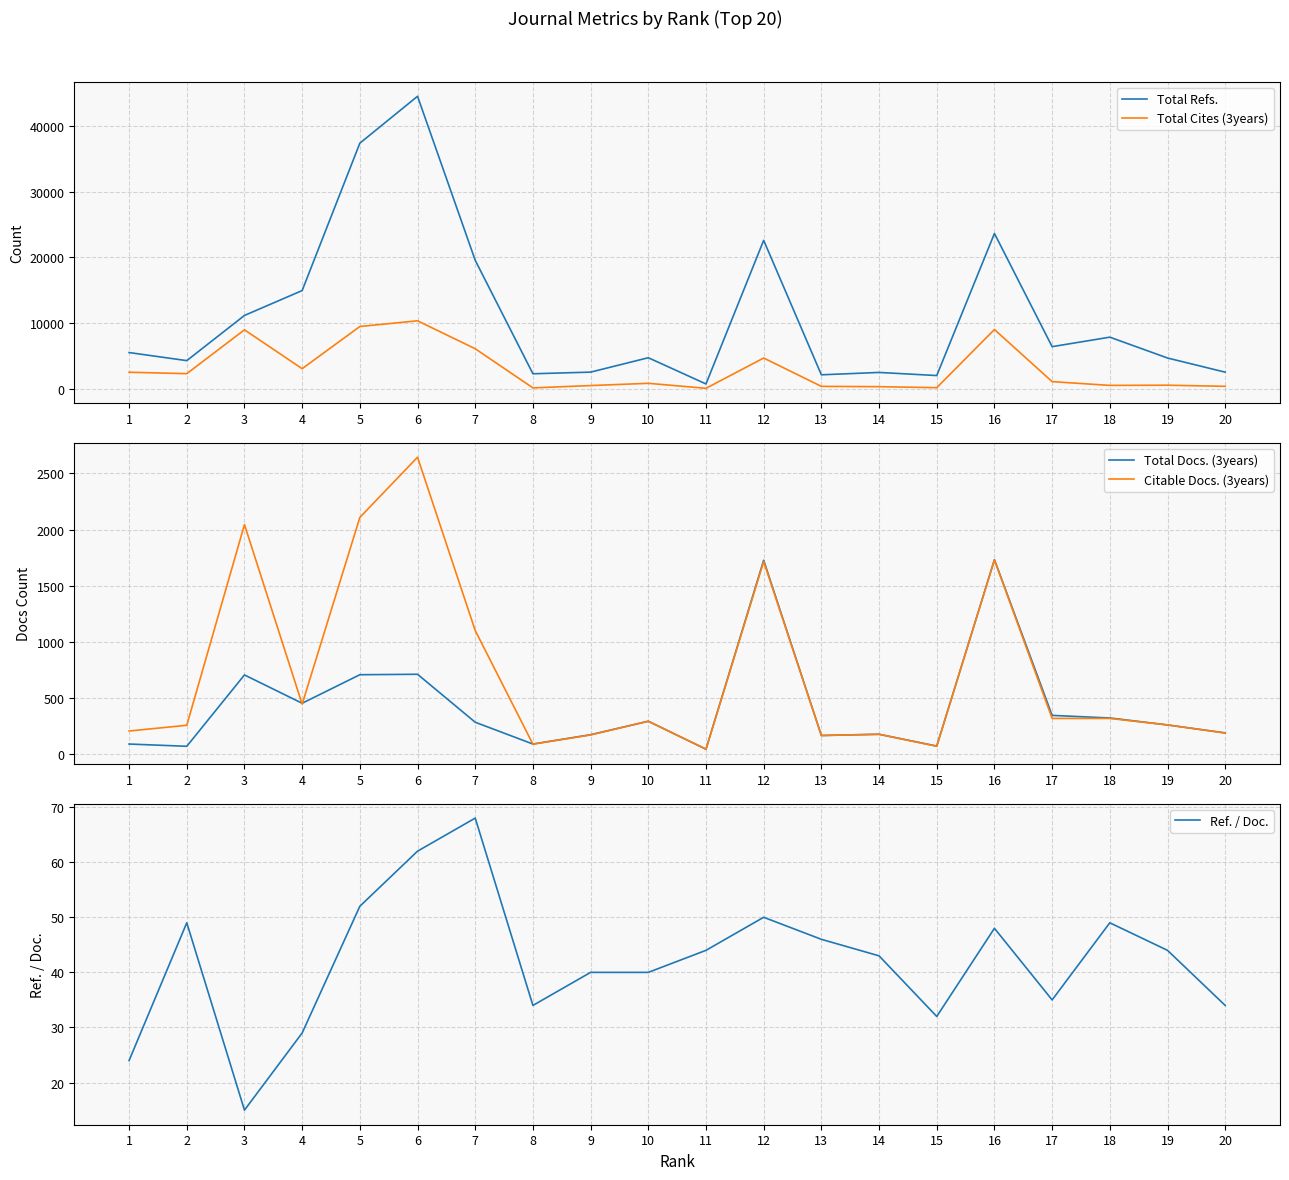

What is the spread (max minus min) of values at 1?

5500